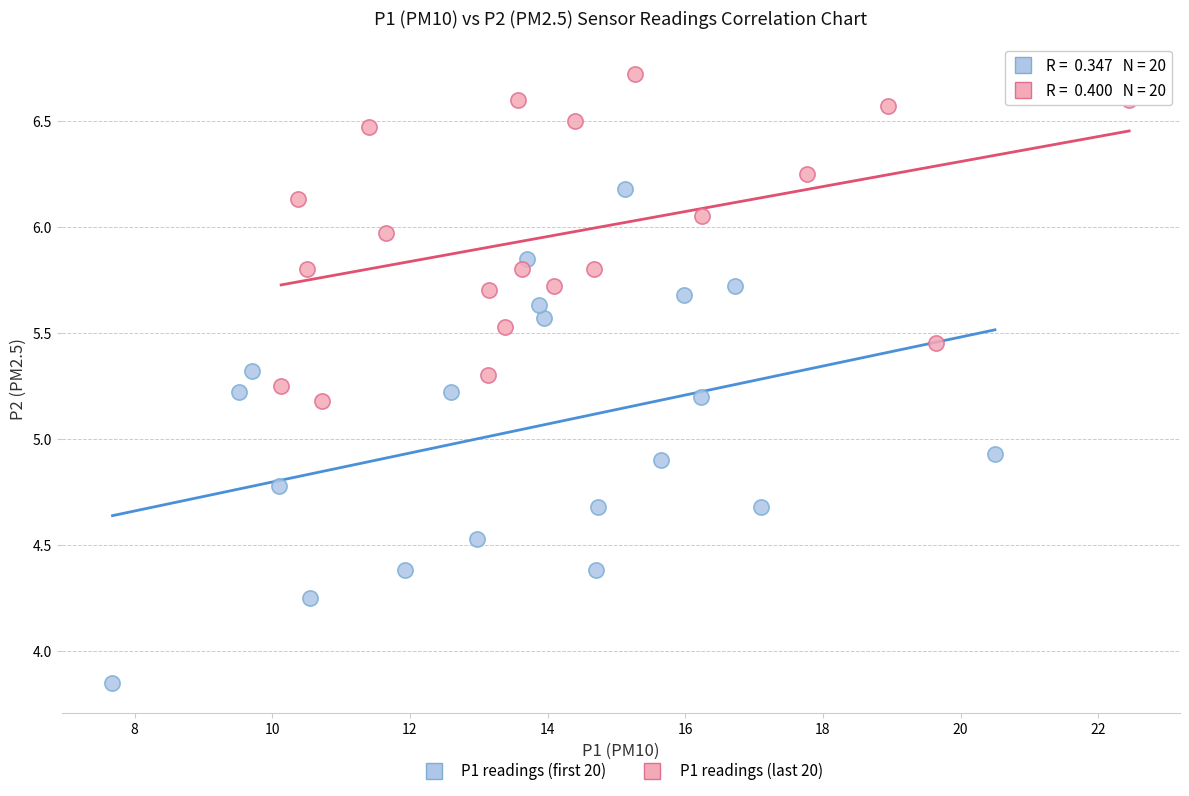

Which series contains the lowest Y value?

P1 readings (first 20)